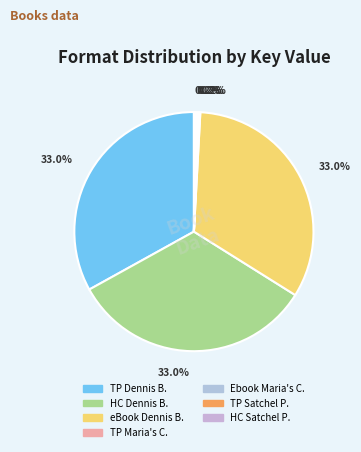

Is there a majority slice in this chart?

No